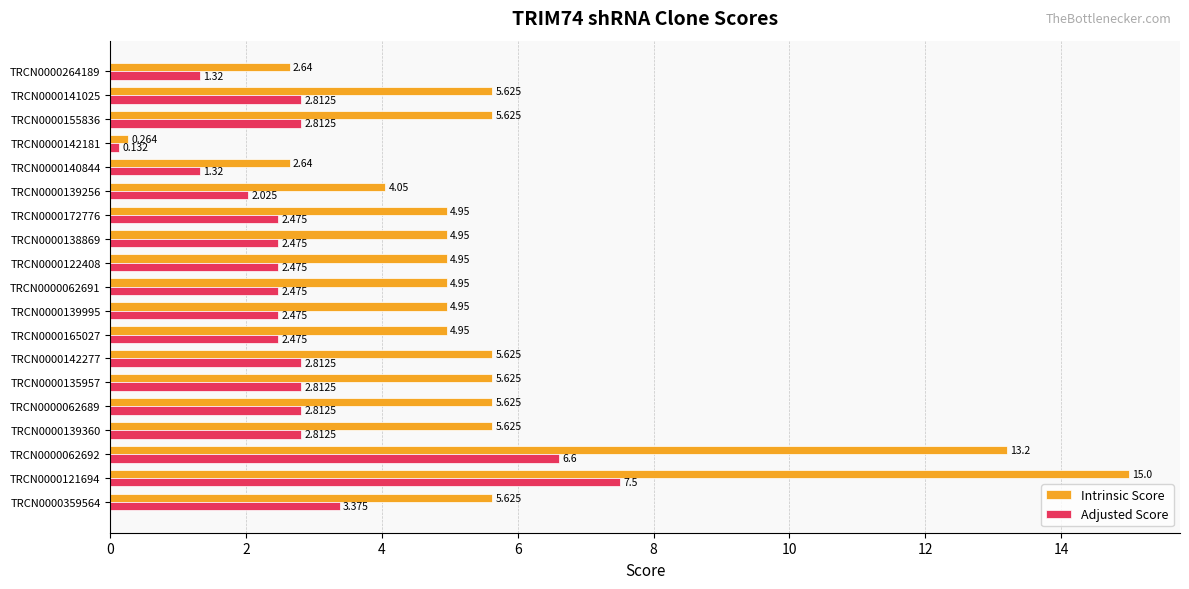

What is the average value of the Intrinsic Score series?

5.6